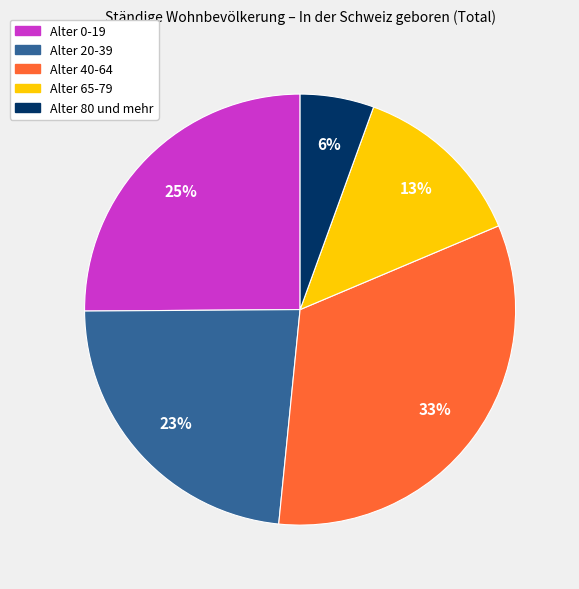

Is there any slice that represents more than half of the pie?

No